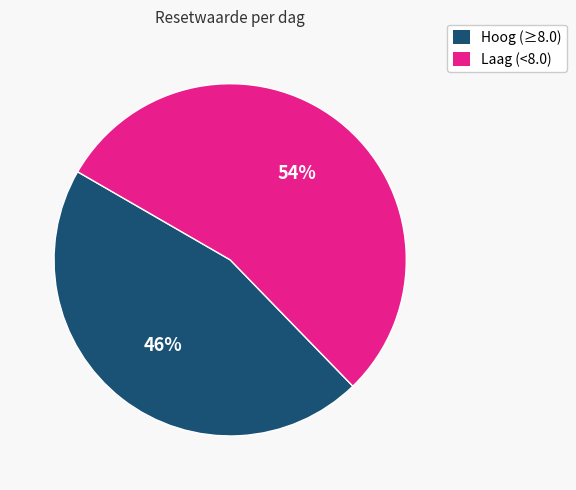

How many slices are in this pie chart?

2